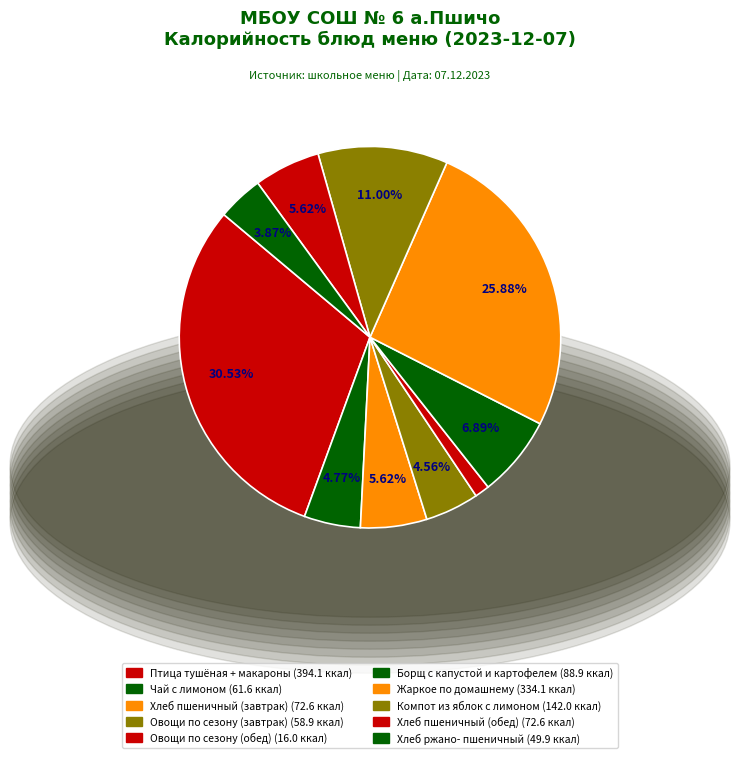

Count the number of slices in the pie.

10